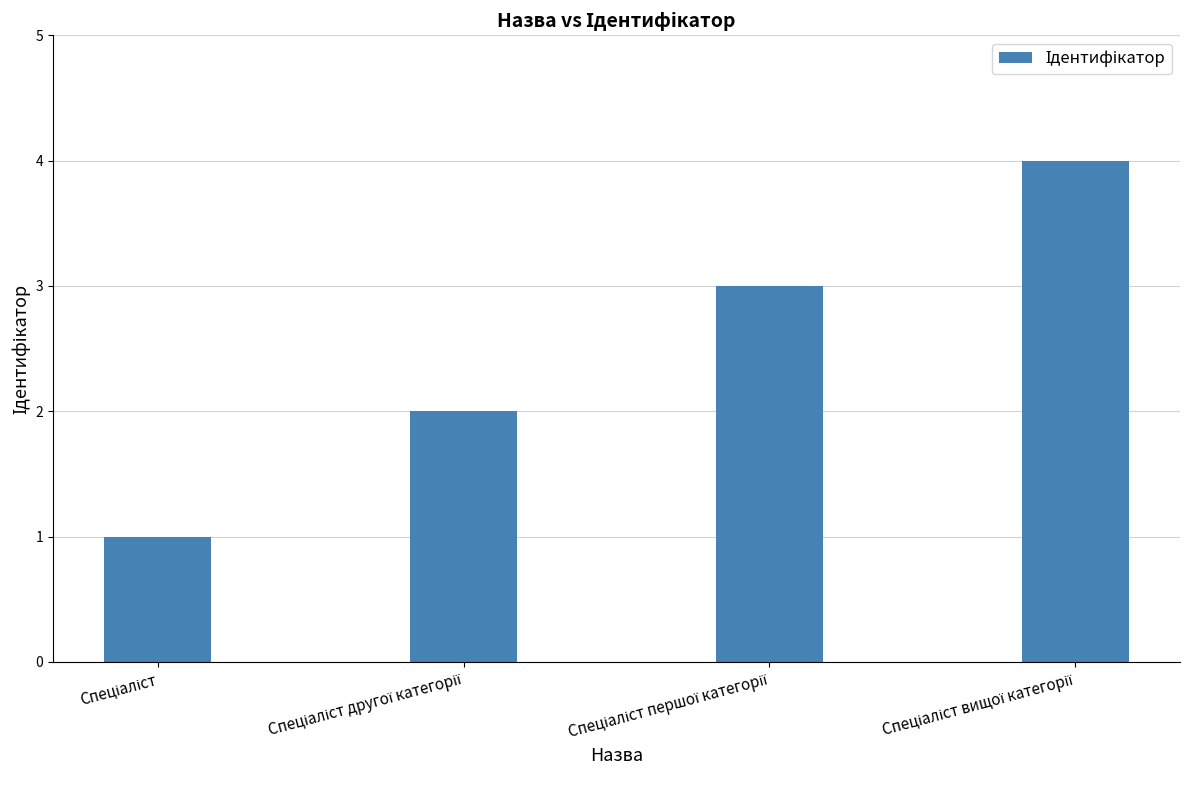

What is the greatest value displayed?

4